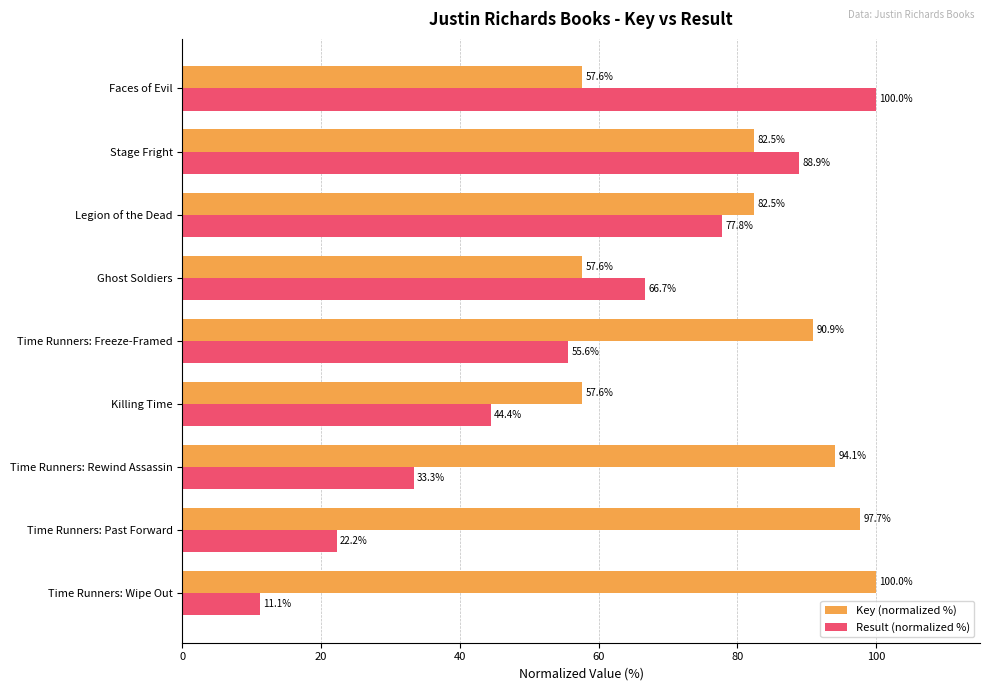

What is the difference between the second highest and minimum values in the Key (normalized %) series?

40.1